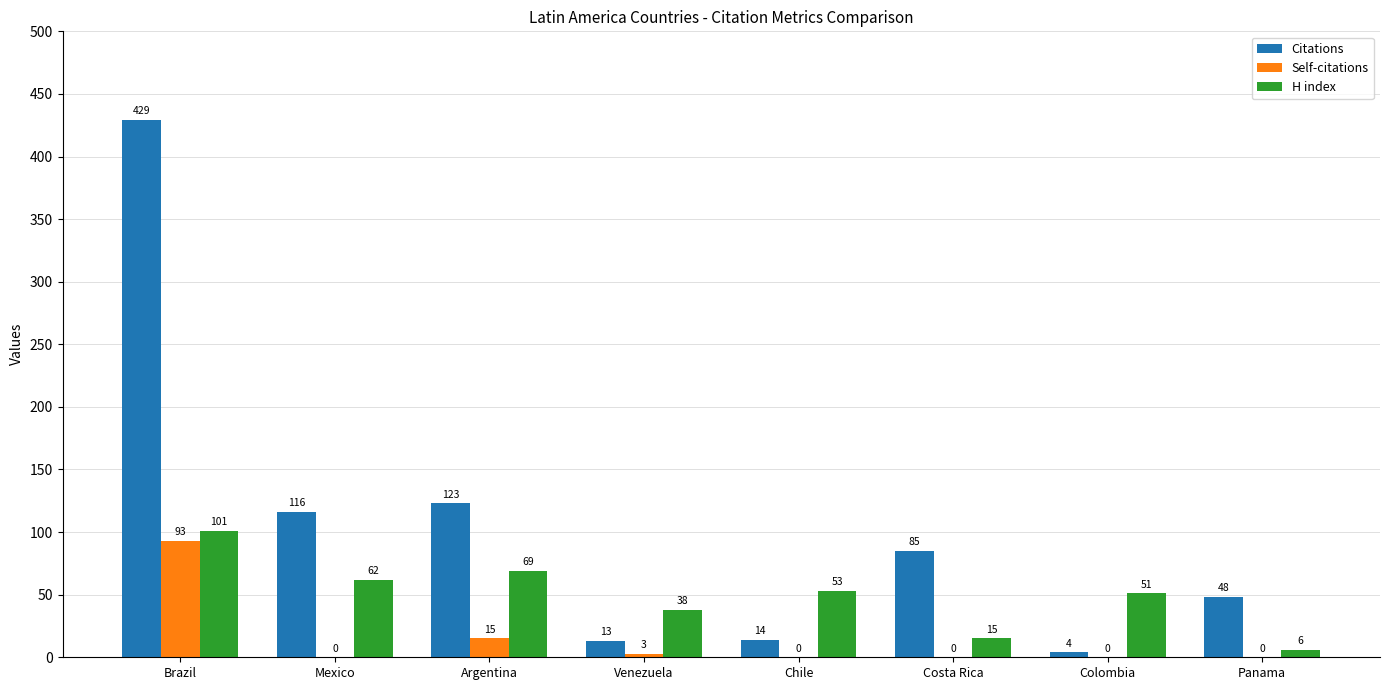

Which series has the widest spread of values?

Citations